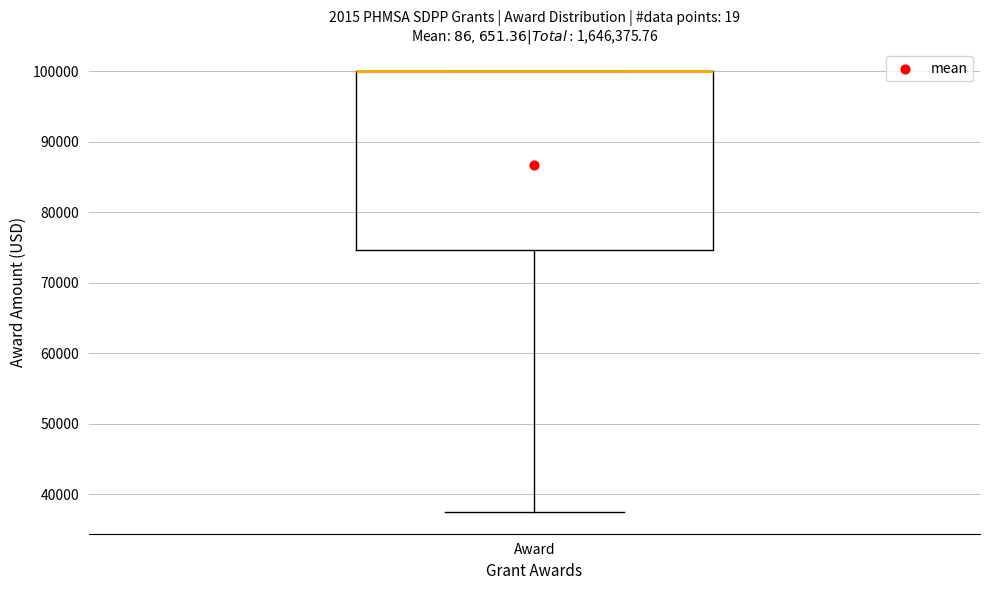

Transcribe this box plot: give where the median line is, the range the box spans, and where the two whiskers end, as read against the y-axis. The values are not printed on the chart, so give them approximately, as read against the axis.

median 100000 (drawn on the box's upper edge), box 75000 to 100000, whiskers 38000 to 100000